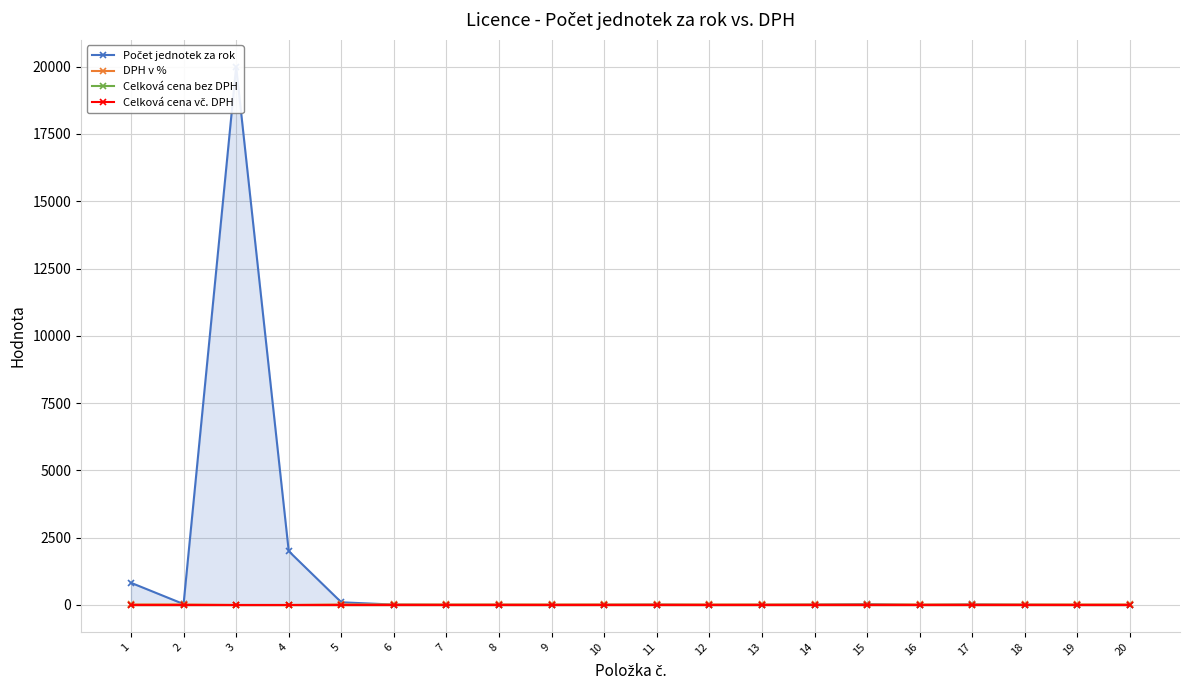

True or false: Počet jednotek za rok and Celková cena bez DPH intersect in this chart.

False